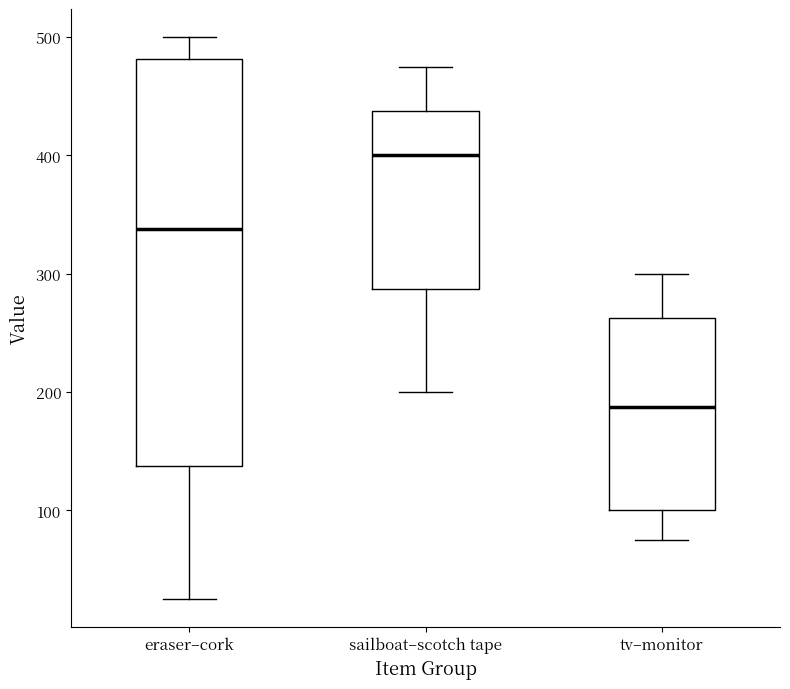

Comparing the boxes themselves (not the whiskers), which one is the tallest?

eraser–cork